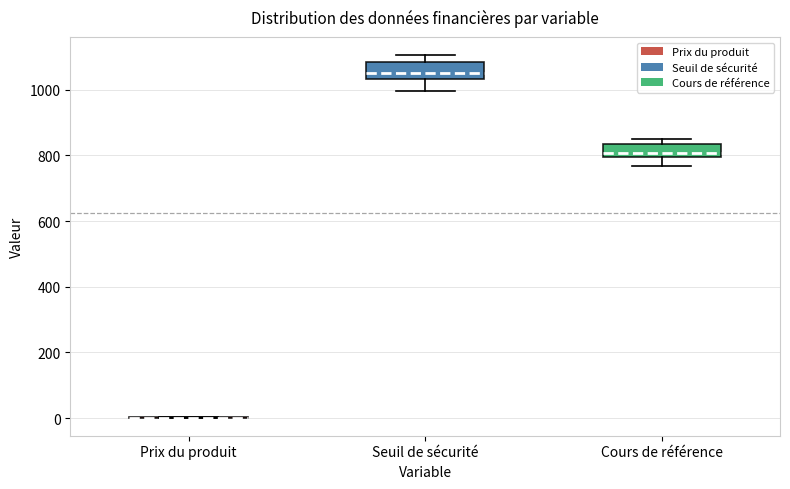

Reading left to right, read every box against the y-axis: the position of its median line, the range the box covers, and the ends of its whiskers. The values are not printed on the chart, so give them approximately, as read against the axis.

Prix du produit: box collapsed to a line at 0, whiskers 0 to 0
Seuil de sécurité: median 1040 (just above the box's lower edge), box 1040 to 1080, whiskers 1000 to 1100
Cours de référence: median 800 (just above the box's lower edge), box 800 to 840, whiskers 760 to 860